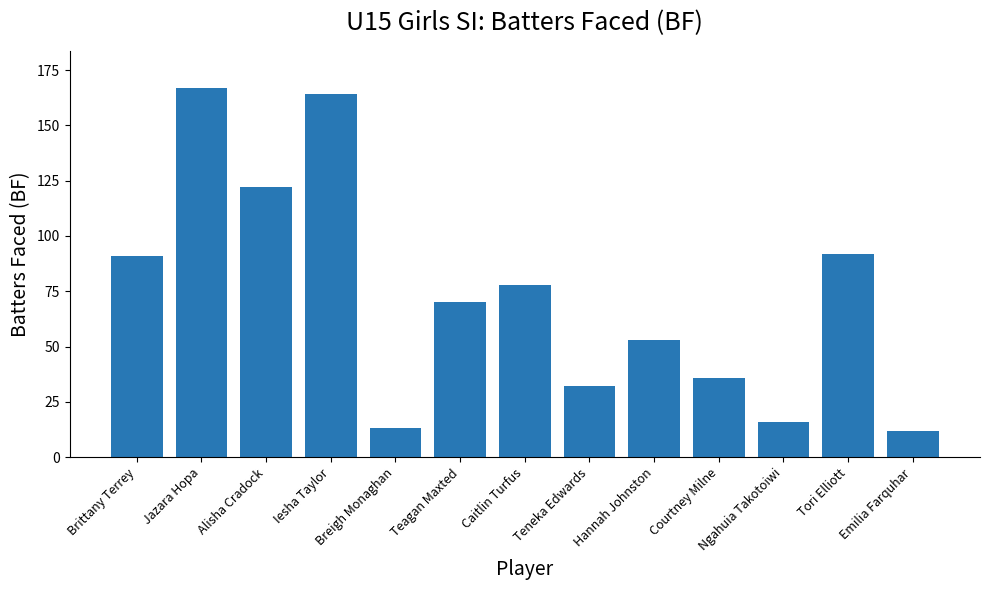

What position from the left is Iesha Taylor?

4